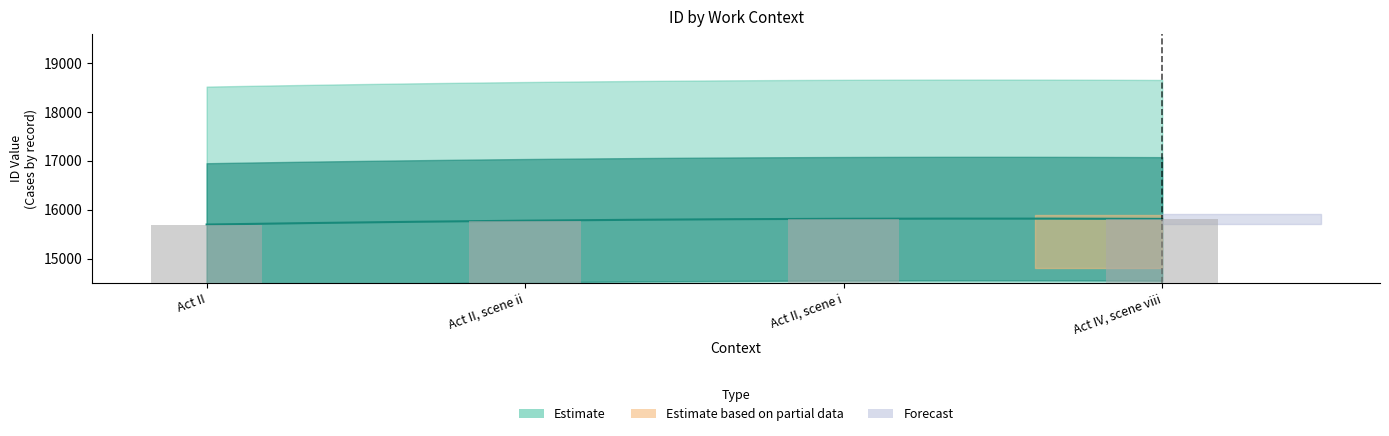

What is the change in value from Act II, scene i to Act IV, scene viii?

+1